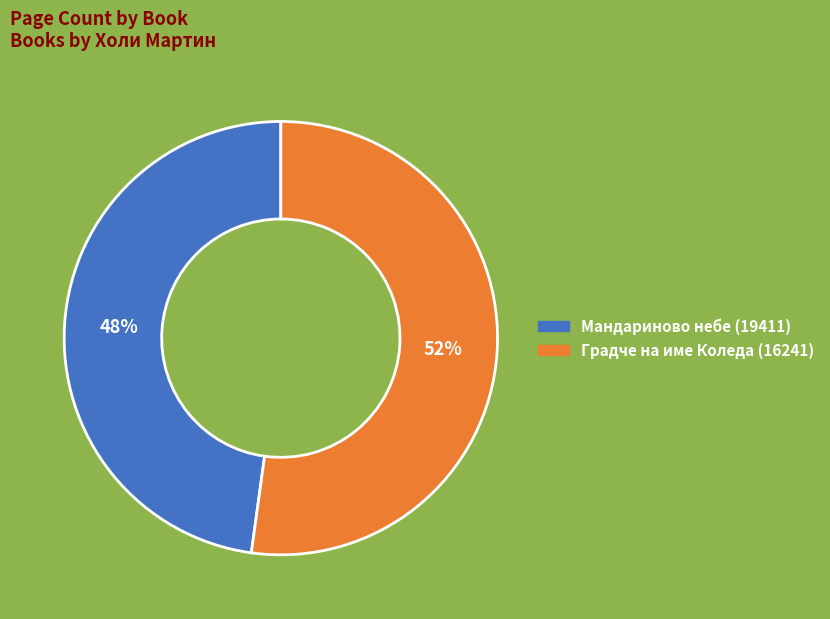

To the nearest percent, what is the difference between the largest and smallest slice percentages?

4%